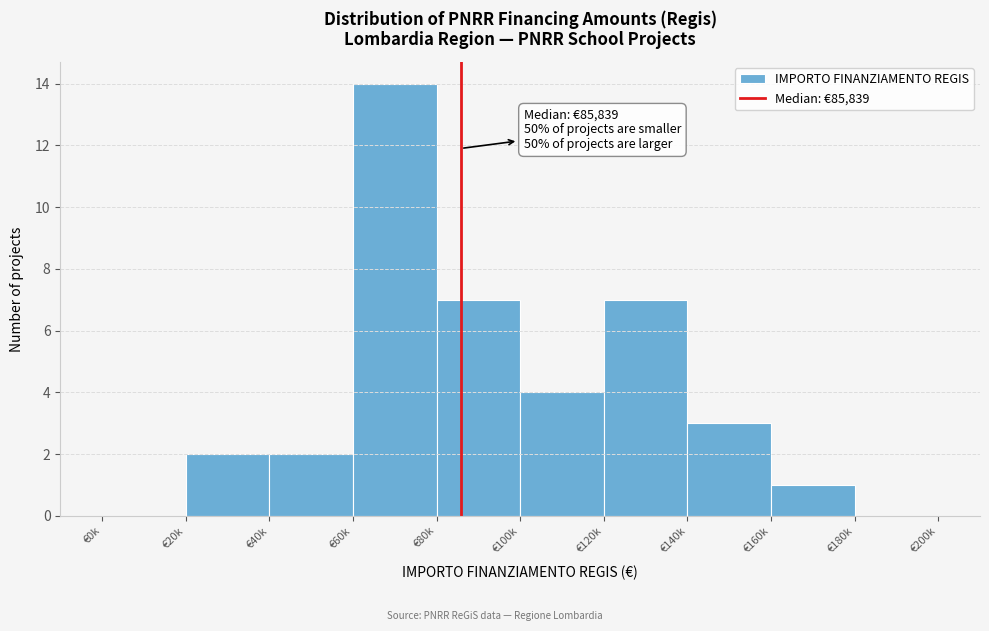

Reading left to right, extract all data points from this chart.

€0k=0	€20k=2	€40k=2	€60k=14	€80k=7	€100k=4	€120k=7	€140k=3	€160k=1	€180k=0